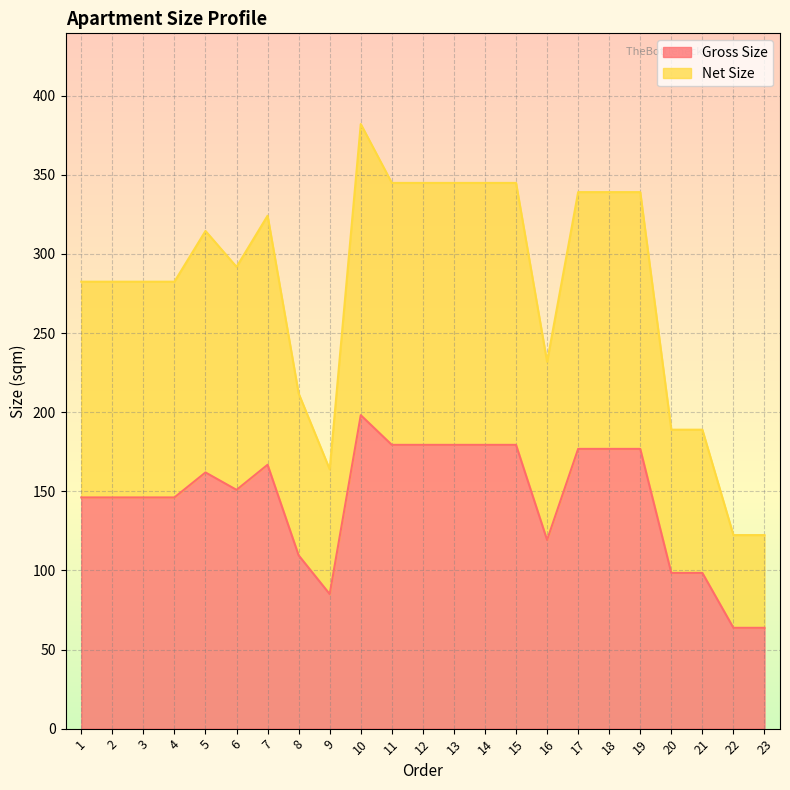

Where is the first local minimum for Net Size?

6